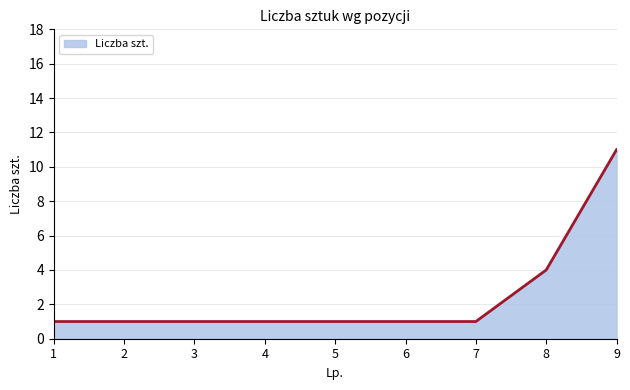

Where is the data nearest to the value 6?

8